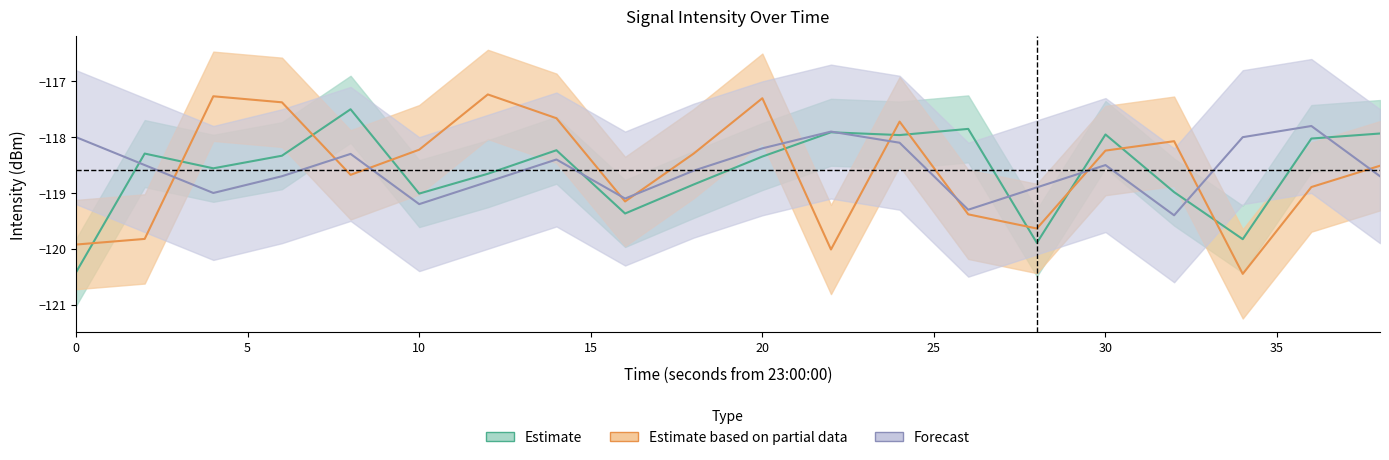

What is the difference between the Forecast values at 12 and 22?

0.9